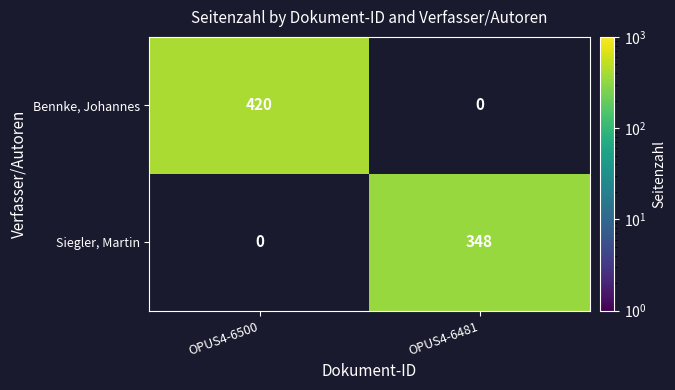

True or false: Siegler, Martin has a value of 614.3 at OPUS4-6481.

False